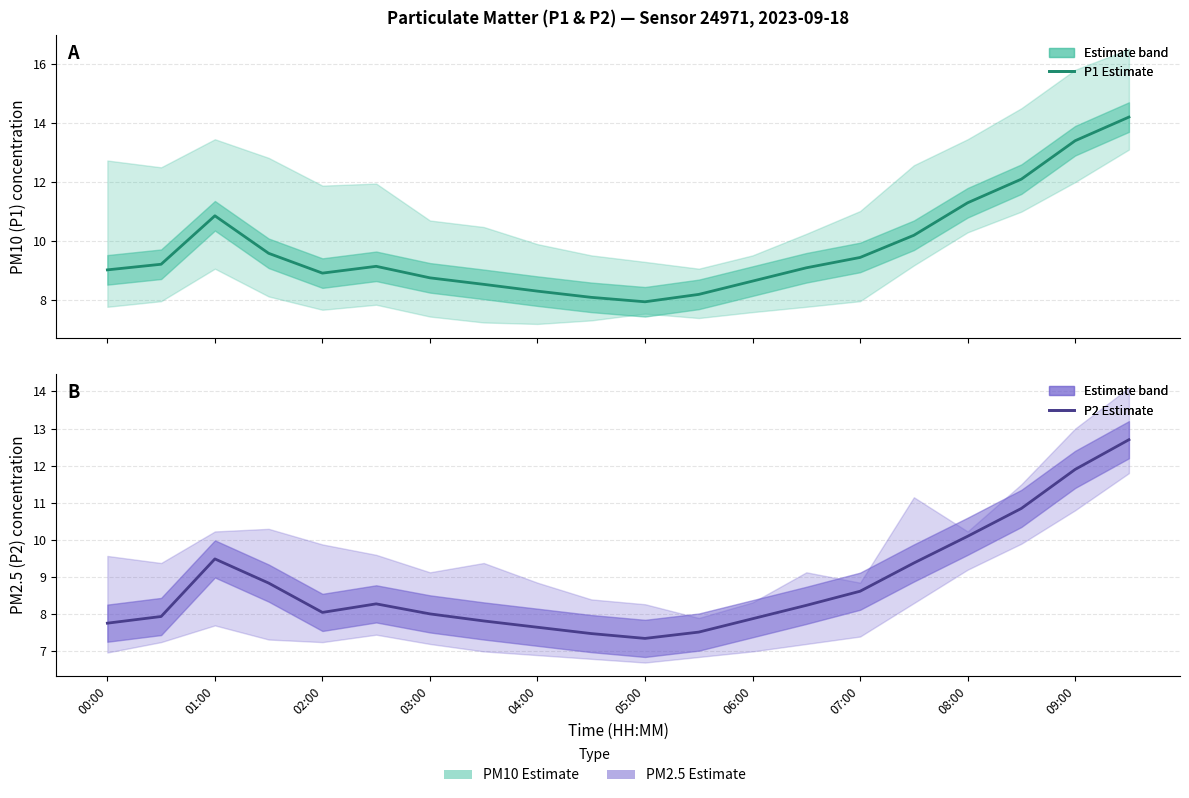

True or false: P2 (estimate) has more than 0 interior local peaks.

True